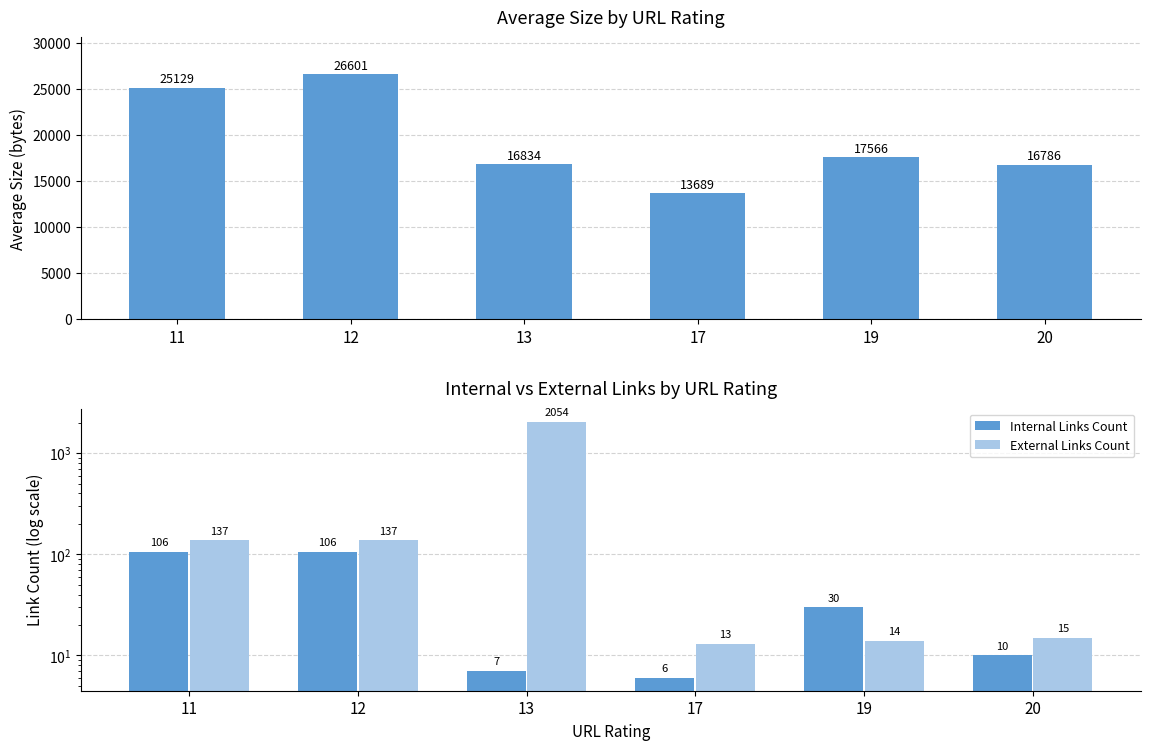

At which category does the chart reach its peak across all series?

12